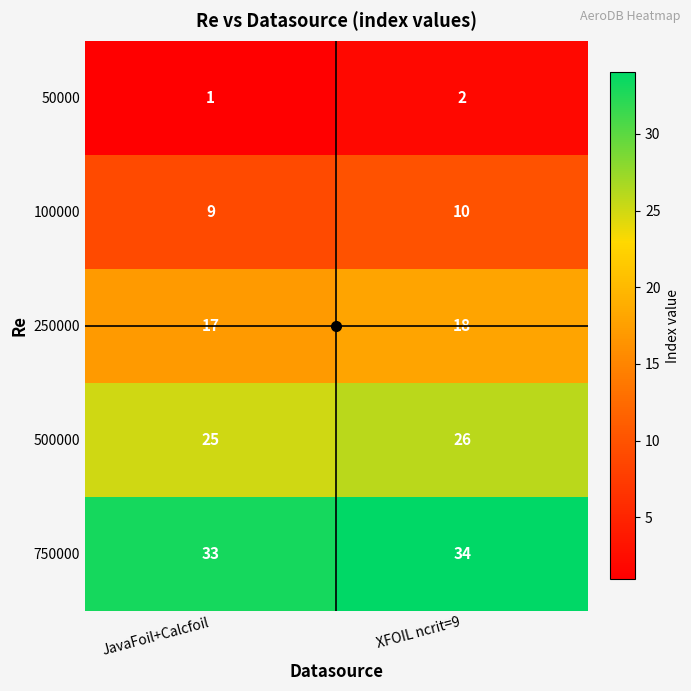

At how many categories does at least one series exceed 31?

2